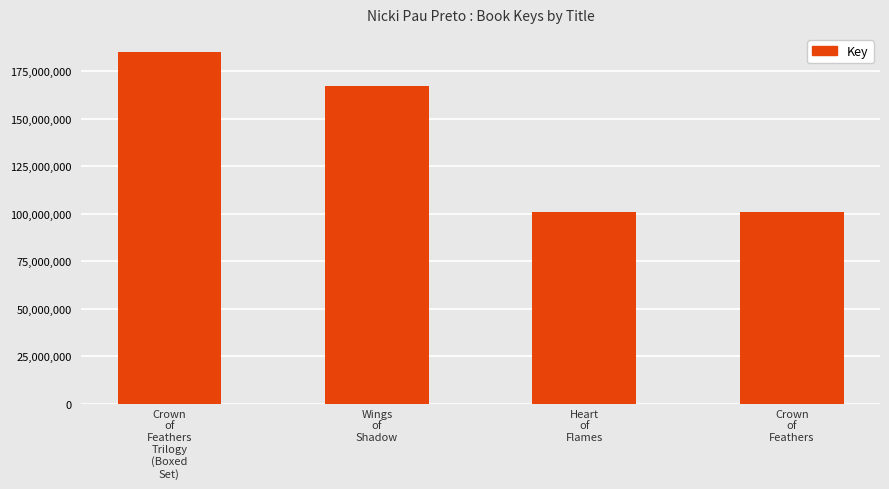

What is the value of the 3rd bar from the left?

101028196